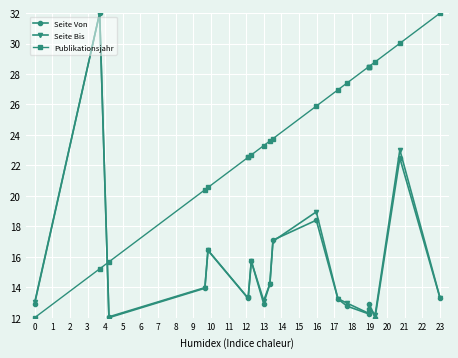

How many values in the Publikationsjahr series are below 23?

8